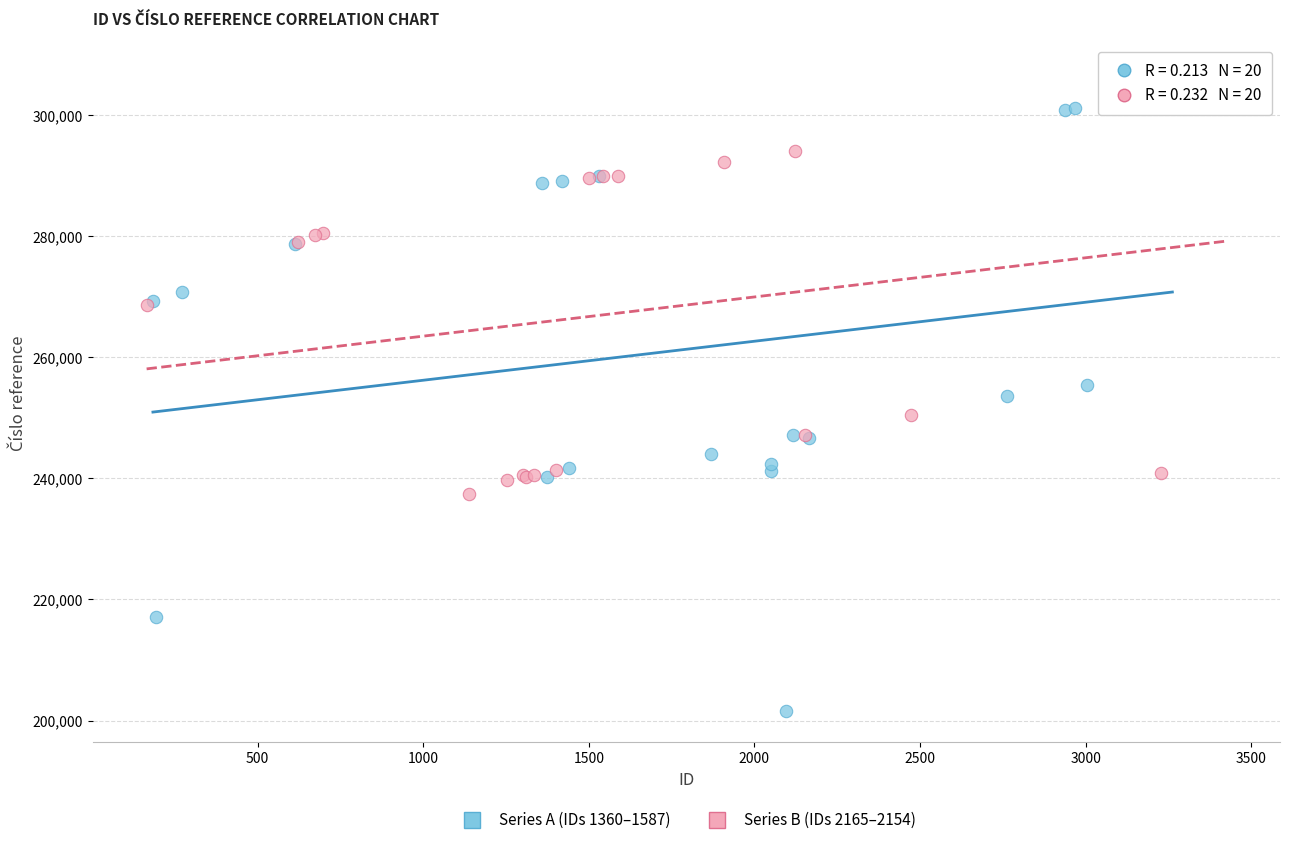

Which series has the largest Y range (max minus min)?

Series A (IDs 1360–1587)